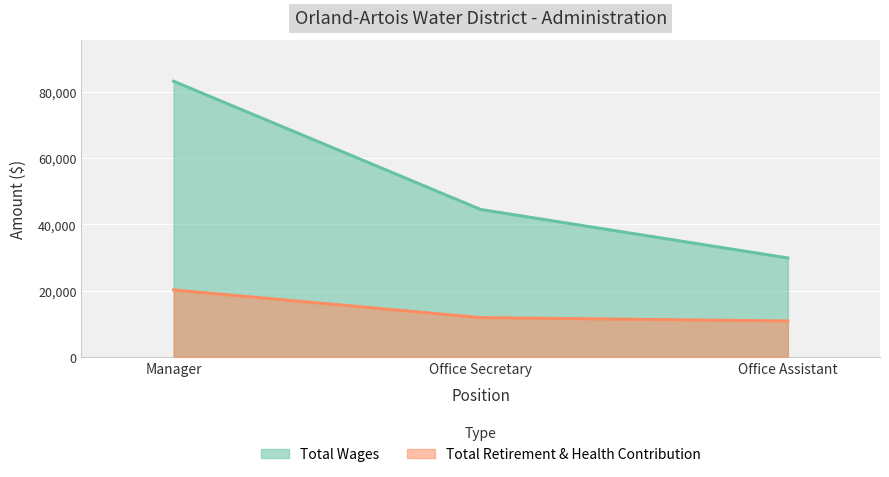

Which category has the lowest value in the Total Retirement & Health Contribution series?

Office Assistant